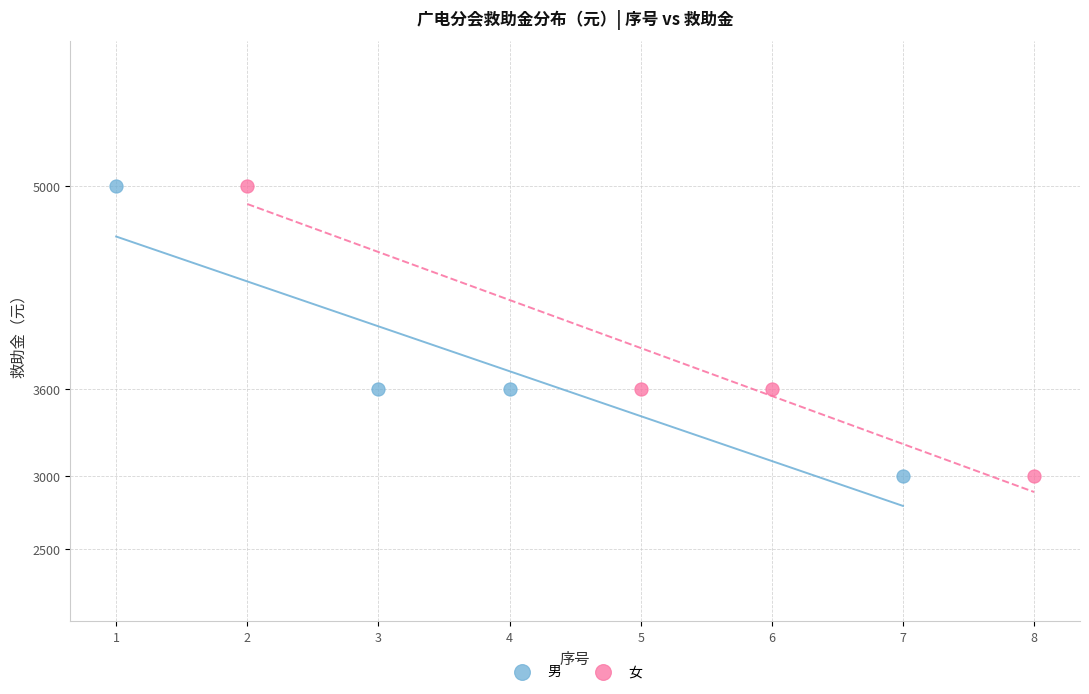

What are all the series names shown in the legend?

男, 女